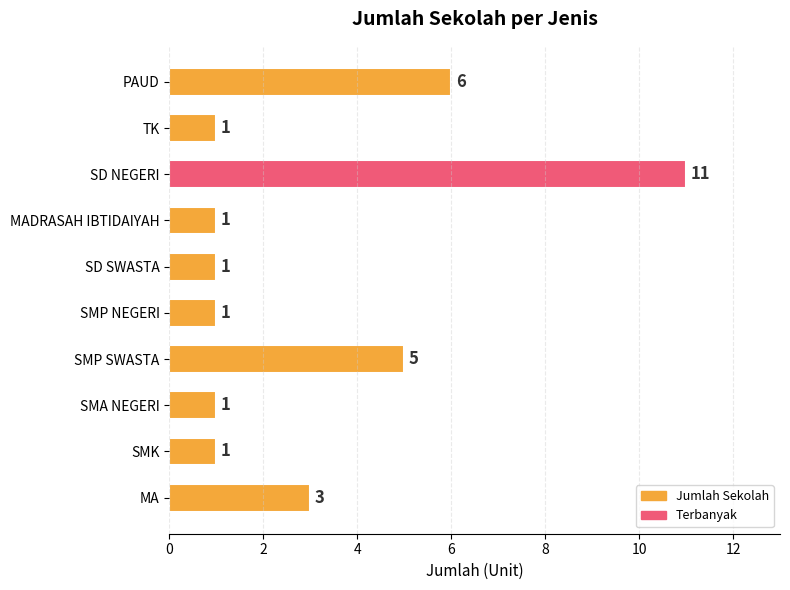

What is the sum of all values?

31